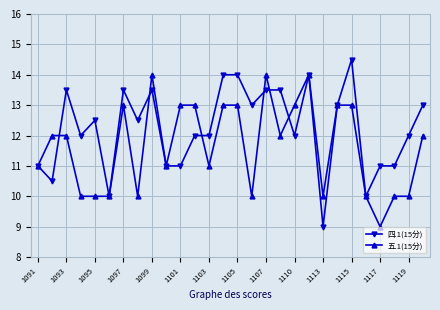

Which series has the widest spread of values?

四.1(15分)